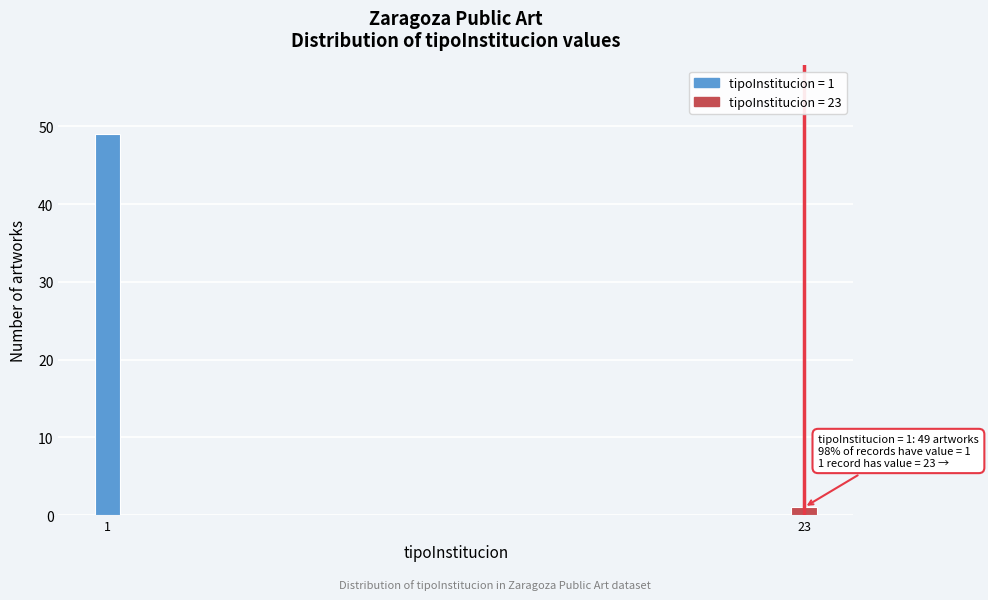

Reading left to right, extract all data points from this chart.

49	1